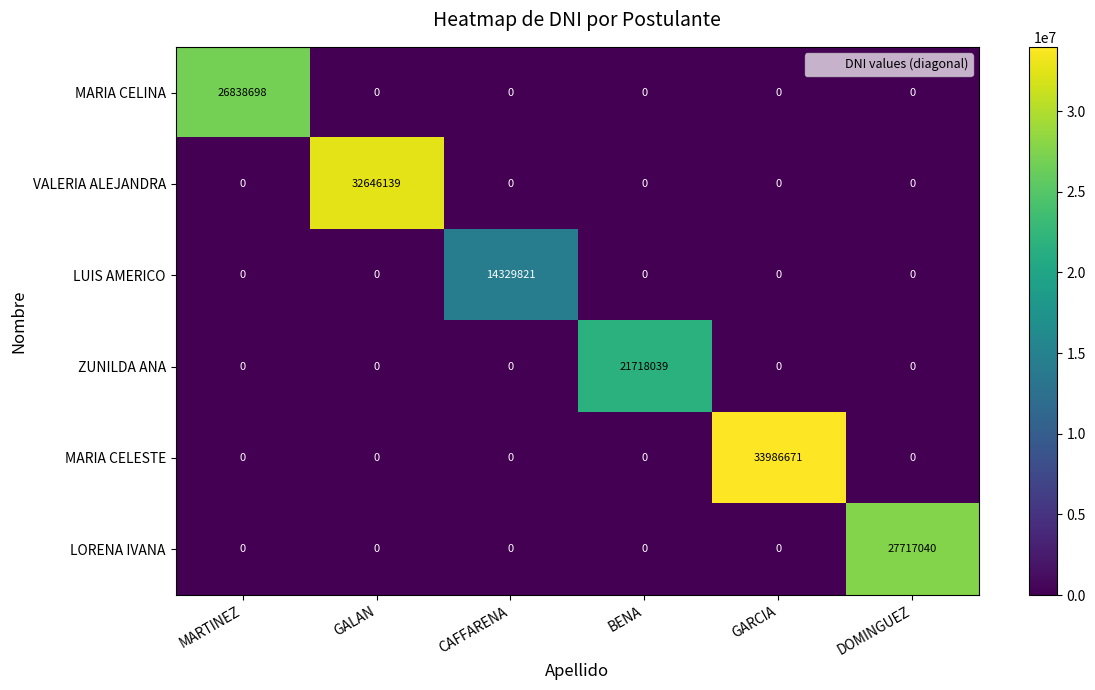

At which category is the sum across all series the highest?

GARCIA